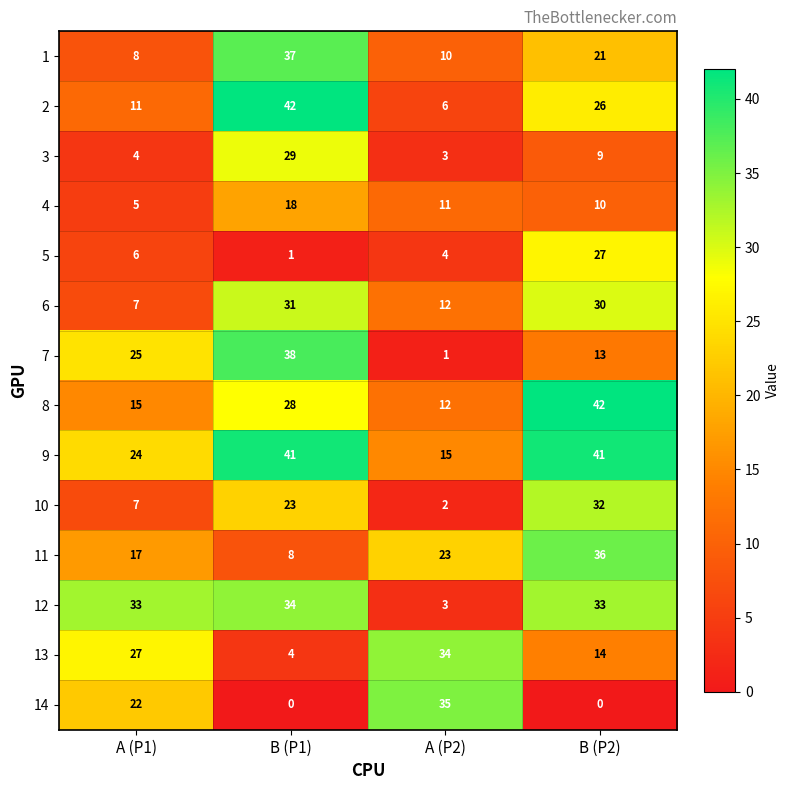

Which series has the largest total across all categories?

9